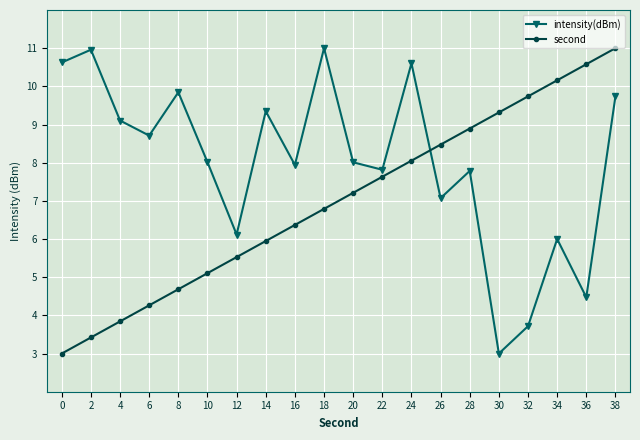

Which series changed the most between 0 and 30?

intensity(dBm)